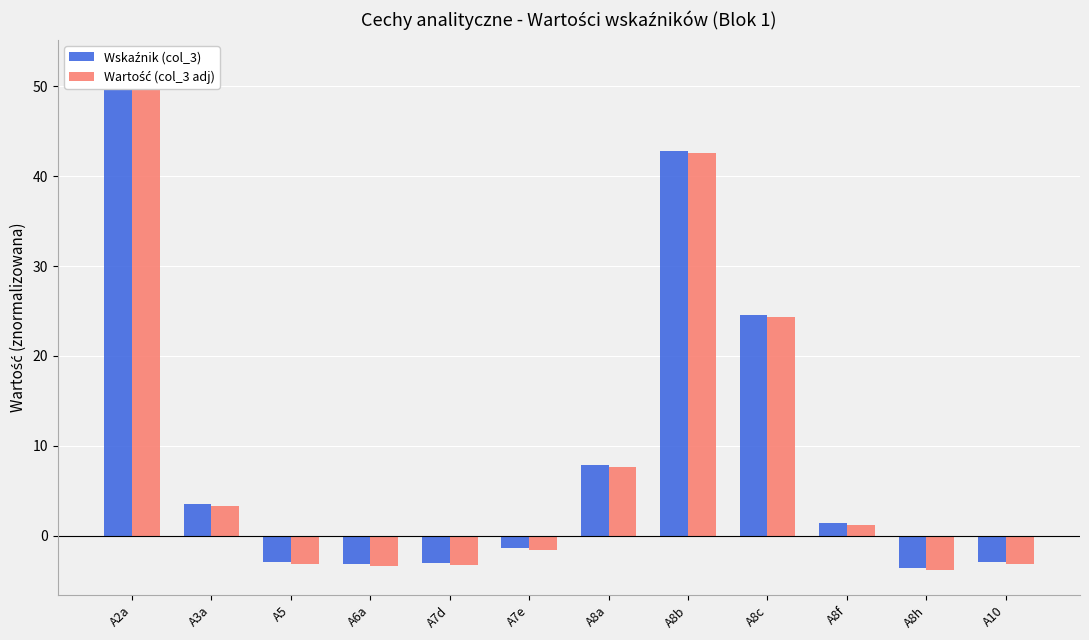

Read the Wskaźnik (col_3) value at A6a.

-3.2